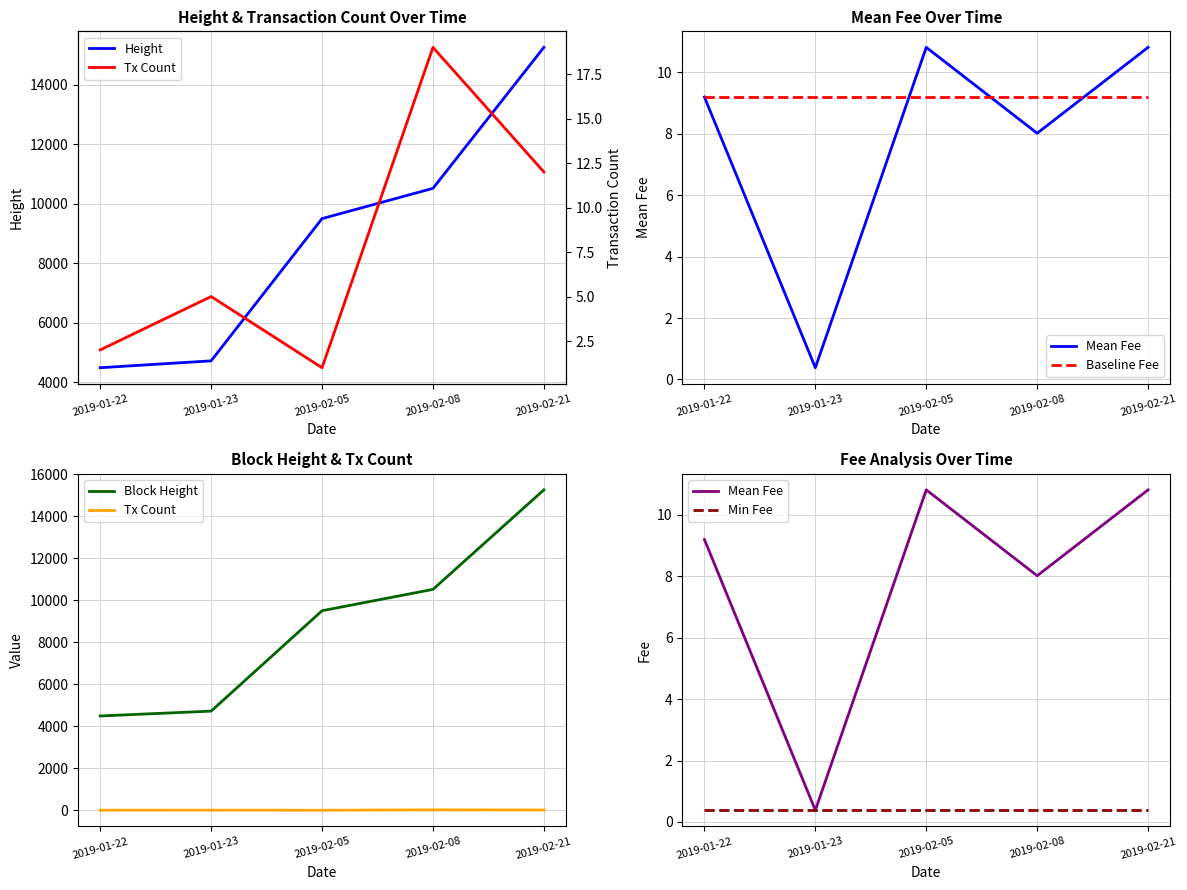

True or false: Block Height has more than 1 points higher than both neighbors.

False